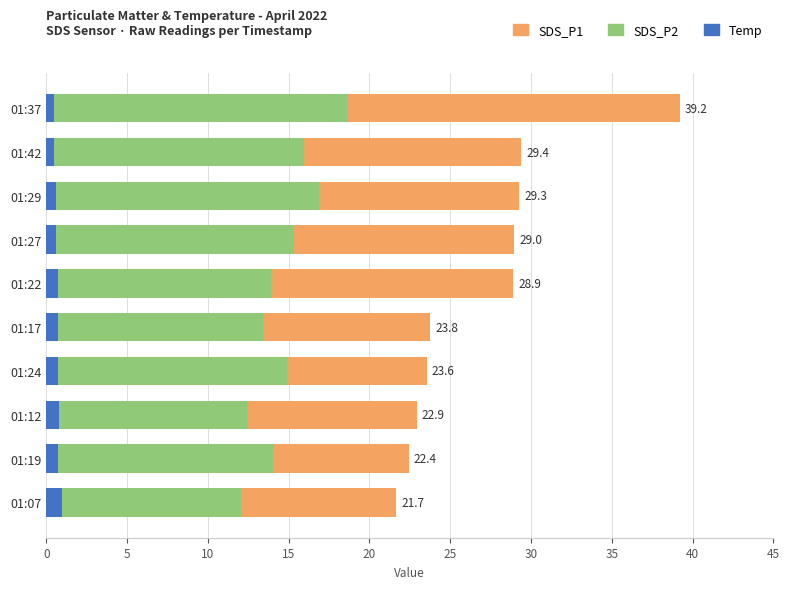

List the series in order of their peak value, lowest first.

Temp (offset), SDS_P2, SDS_P1